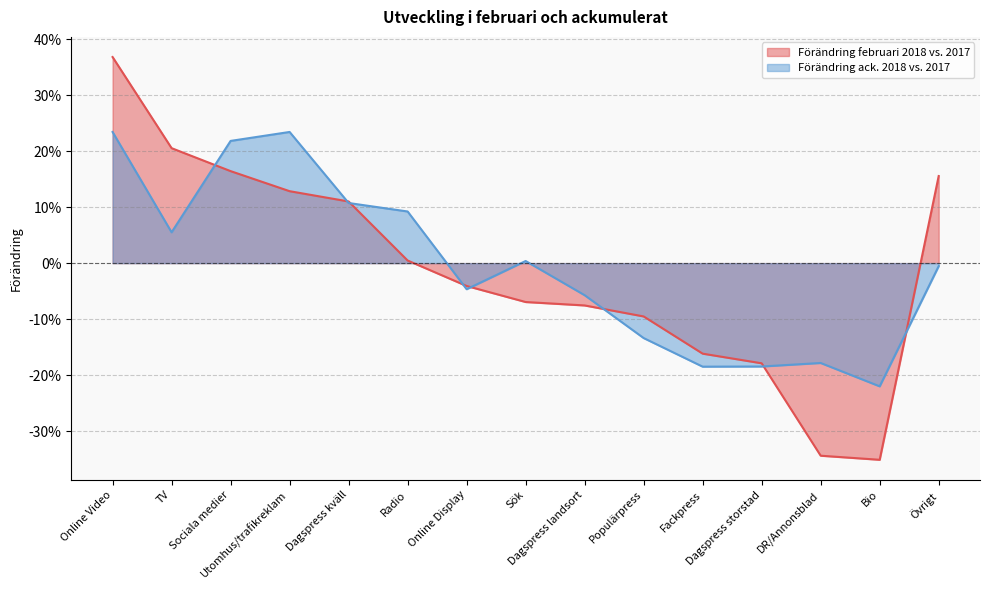

List the series in order of their overall mean, lowest first.

Förändring februari 2018 vs. 2017, Förändring ack. 2018 vs. 2017